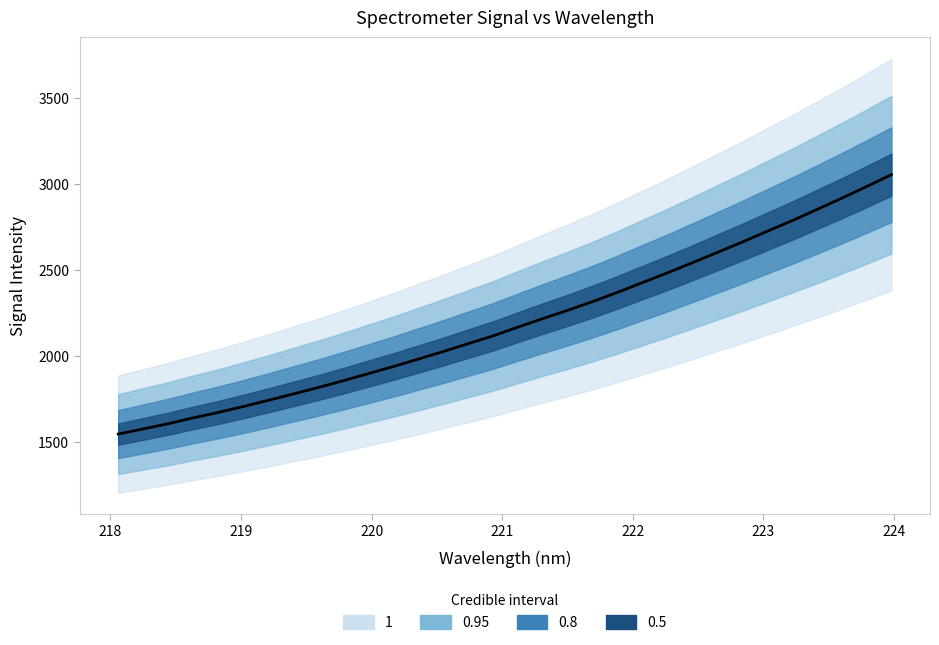

Count the number of categories in the chart.

32